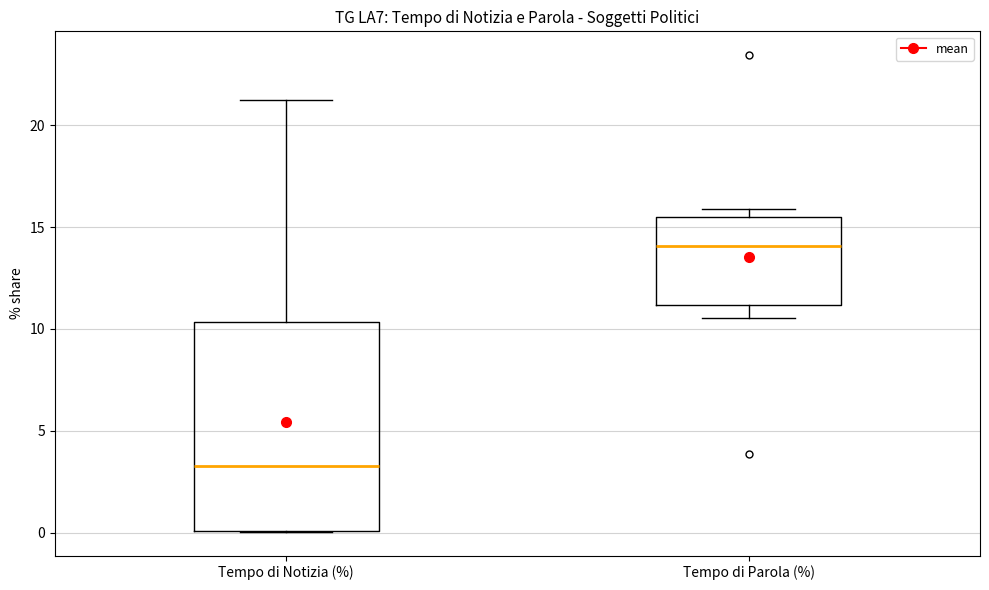

Which box's median line is the highest?

Tempo di Parola (%)